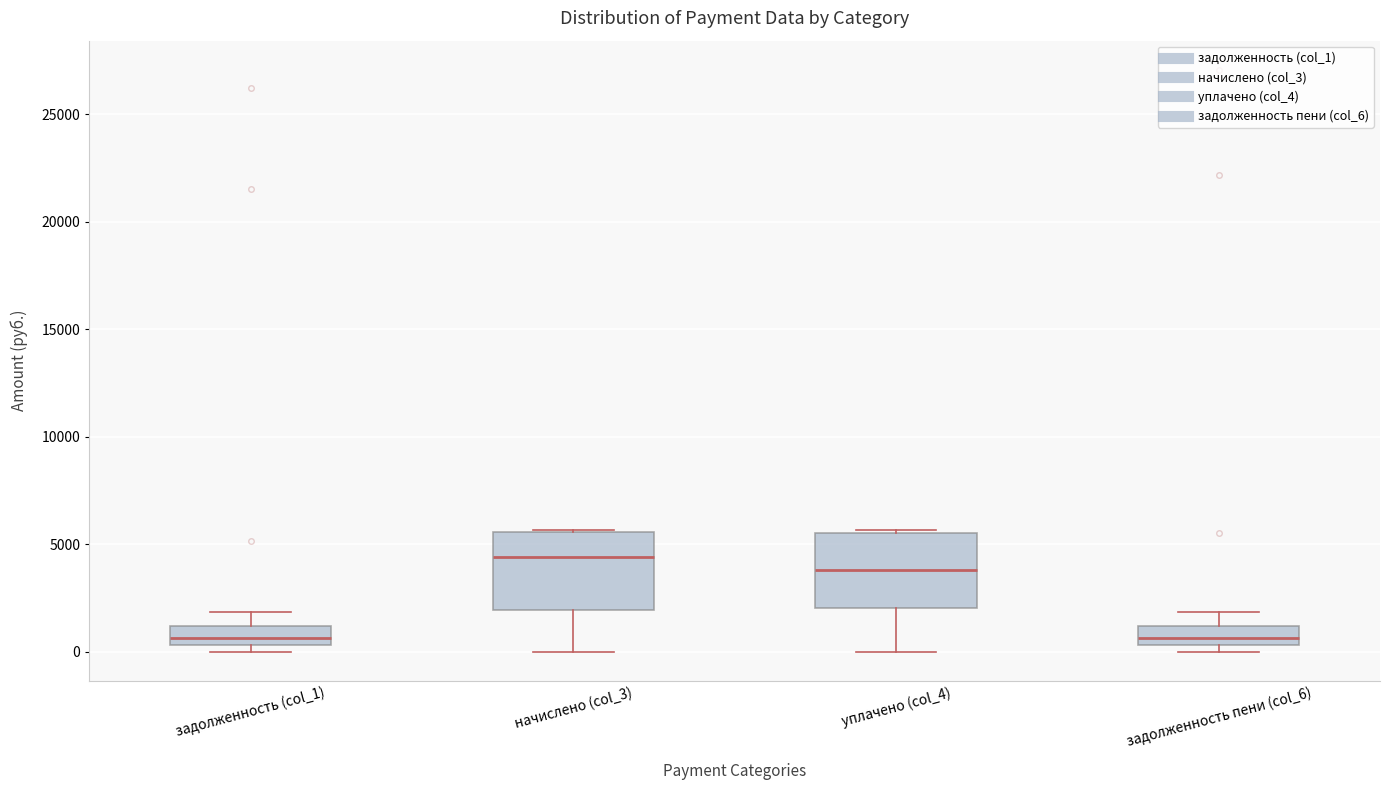

Where does the lower whisker of the box for уплачено (col_4) end on the y-axis? The values are not printed on the chart, so give them approximately, as read against the axis.

0